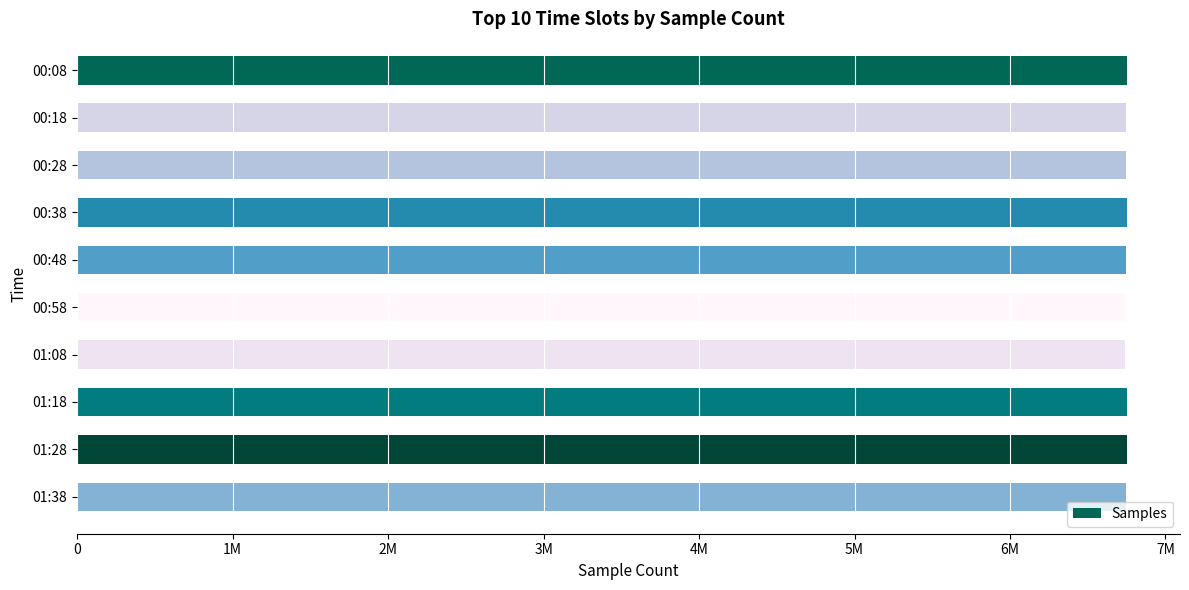

Are the bars horizontal?

Yes